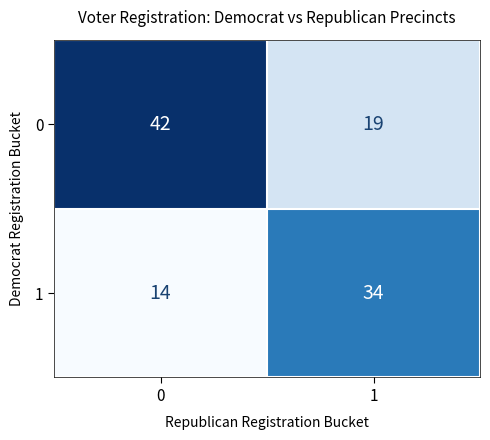

What is the approximate value of 1 at 0, to the nearest 5?

15